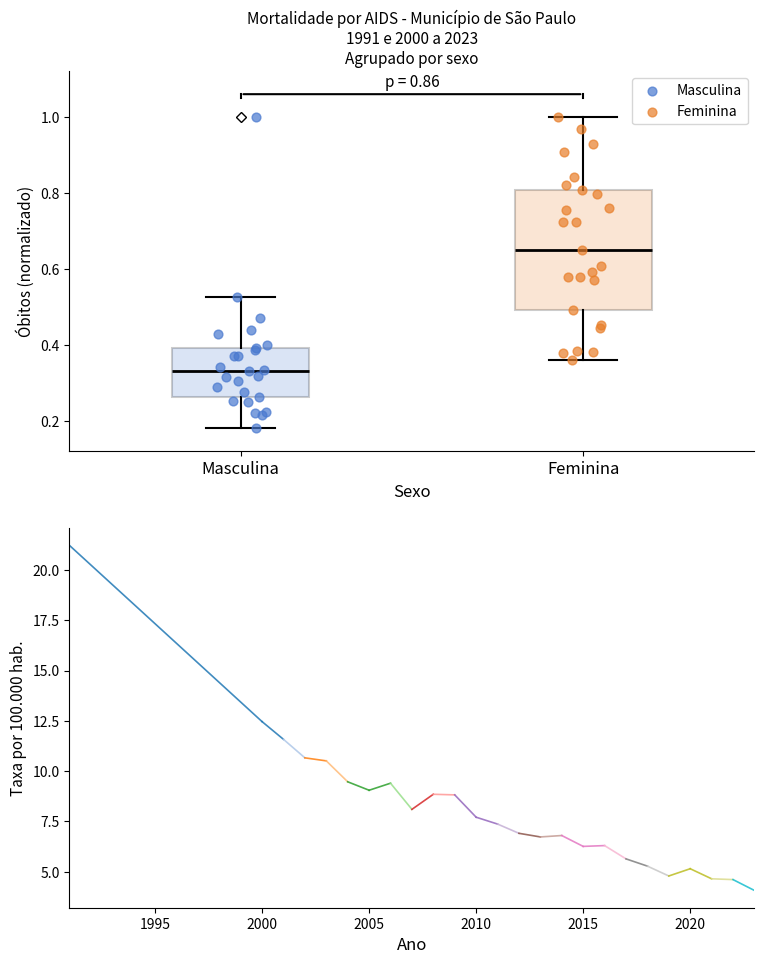

Which series contains the lowest Y value?

Masculina